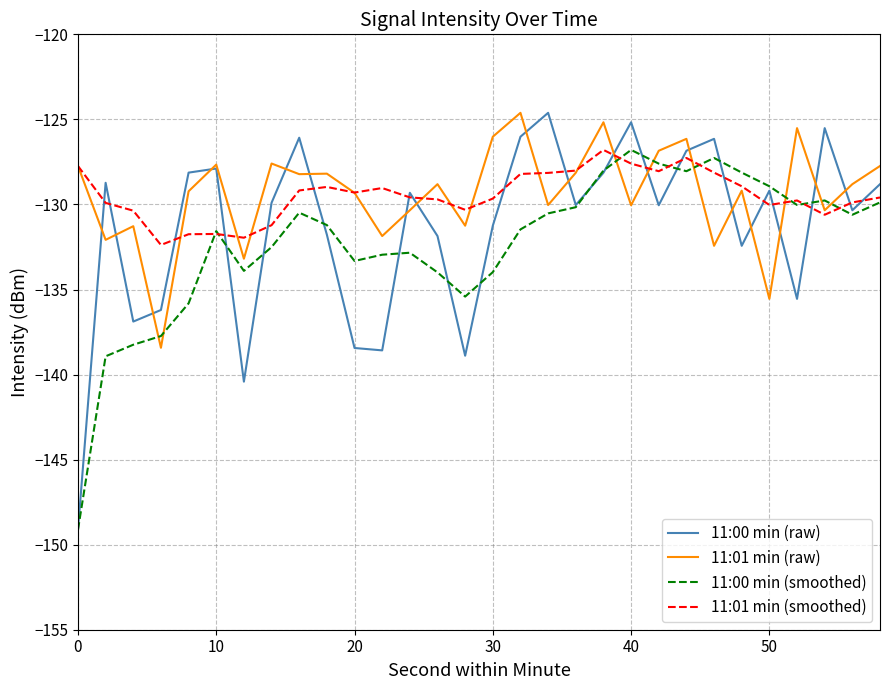

What is the maximum value shown in the chart?

-124.6